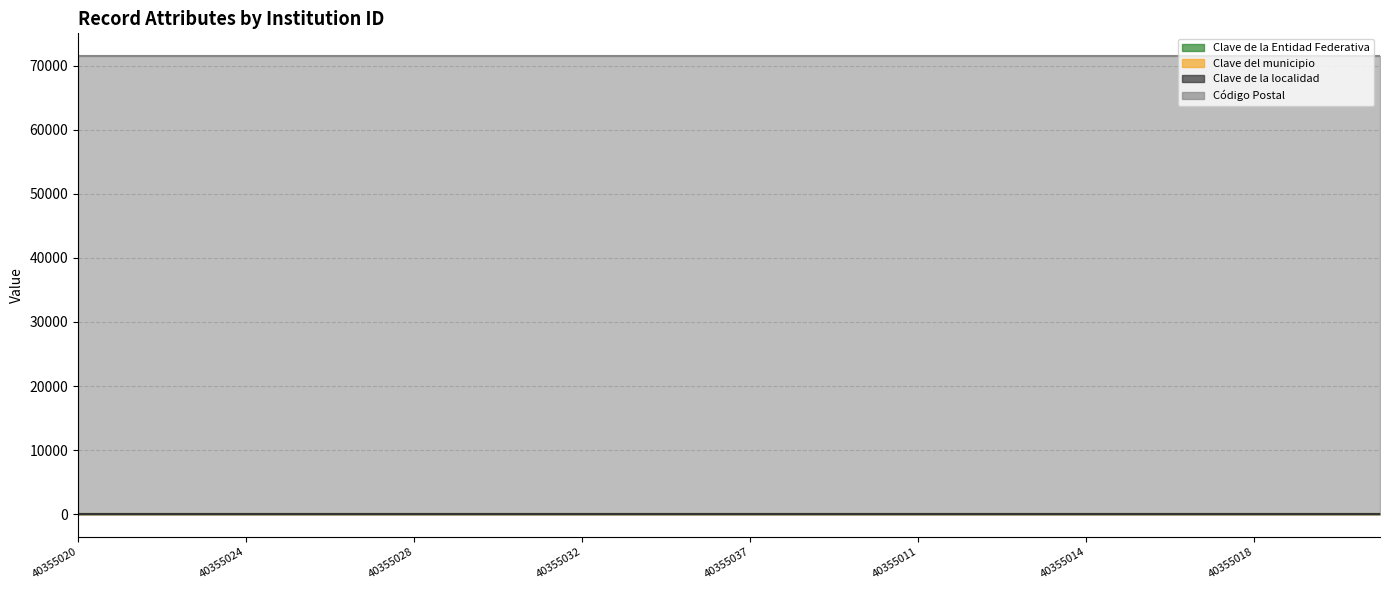

Rank the series at 40355037 from highest to lowest value.

Código Postal, Clave del municipio, Clave de la Entidad Federativa, Clave de la localidad